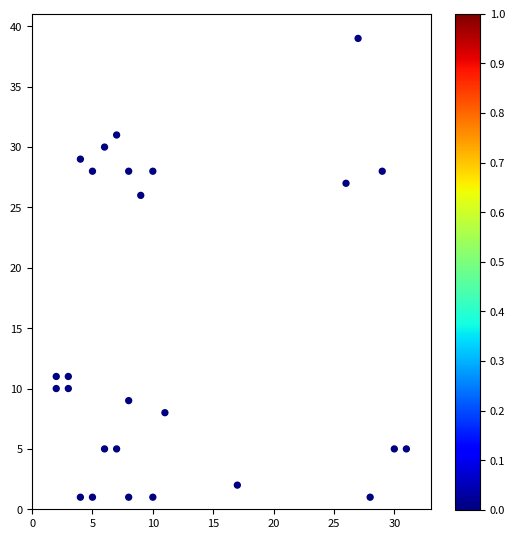

What is the range of X values (max minus min)?

29